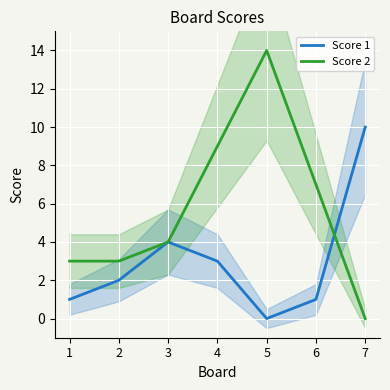

True or false: Score 2 has a value of 19 at 5.

False